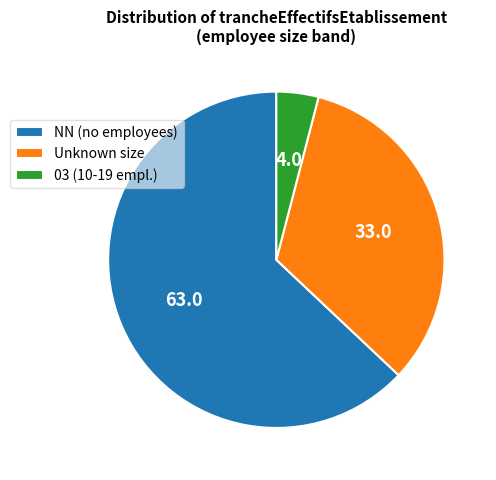

What is the majority slice?

NN (no employees)